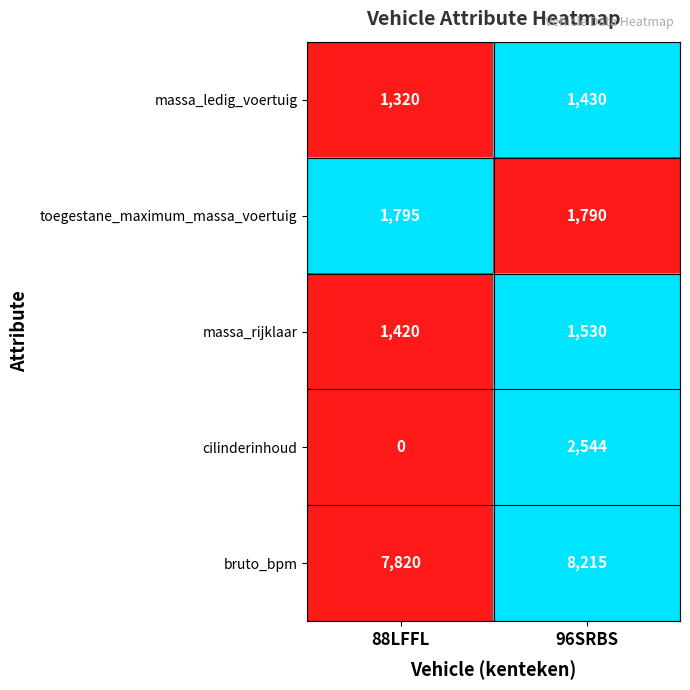

At which label is massa_ledig_voertuig closest to 1375?

88LFFL